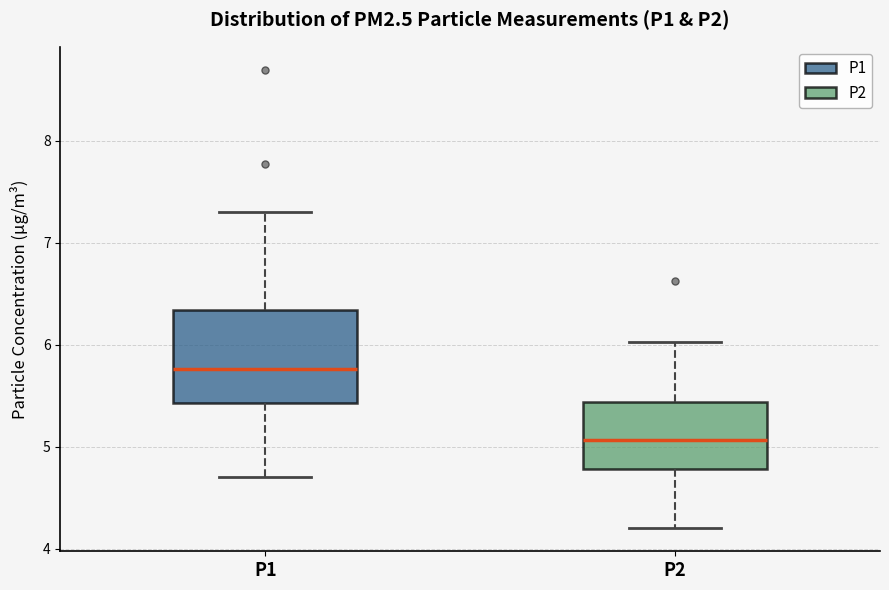

Which box is the tallest, from its lower edge to its upper edge?

P1